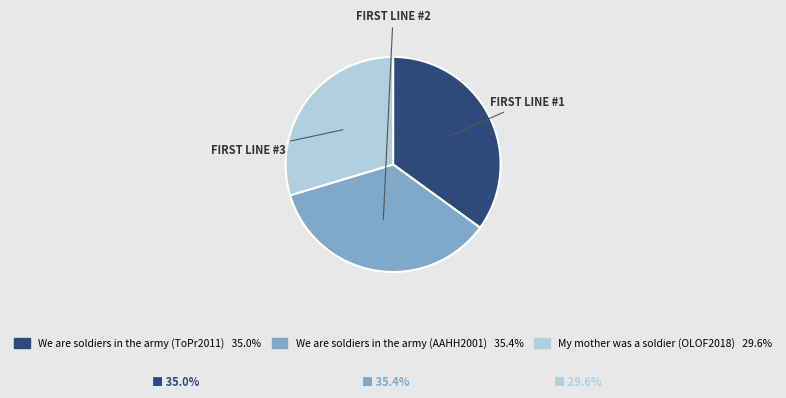

Which slice is the smallest?

My mother was a soldier (OLOF2018)